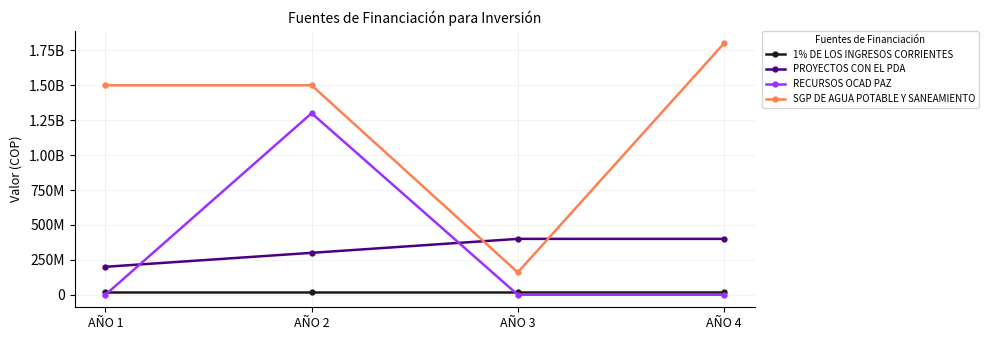

Is this an area chart (filled region under the line)?

No